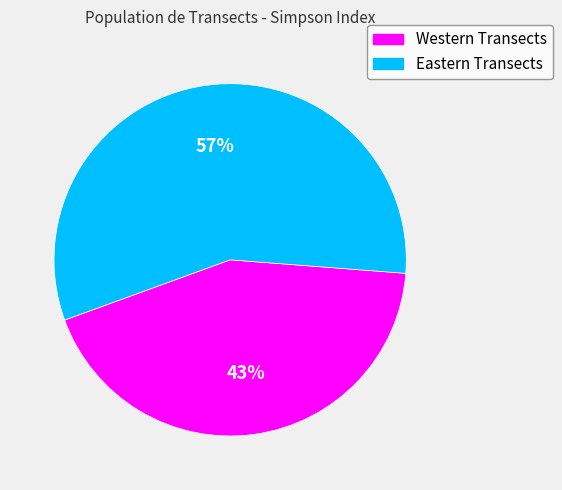

To the nearest percent, what is the difference between the largest and smallest slice percentages?

14%